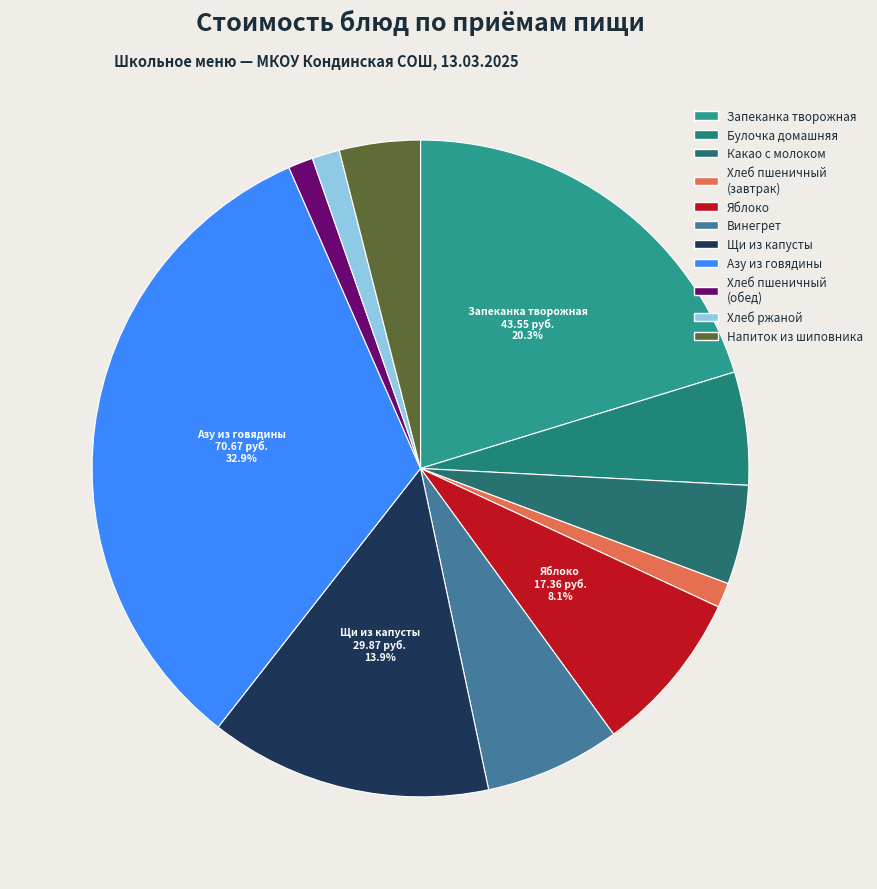

Count the number of slices in the pie.

11